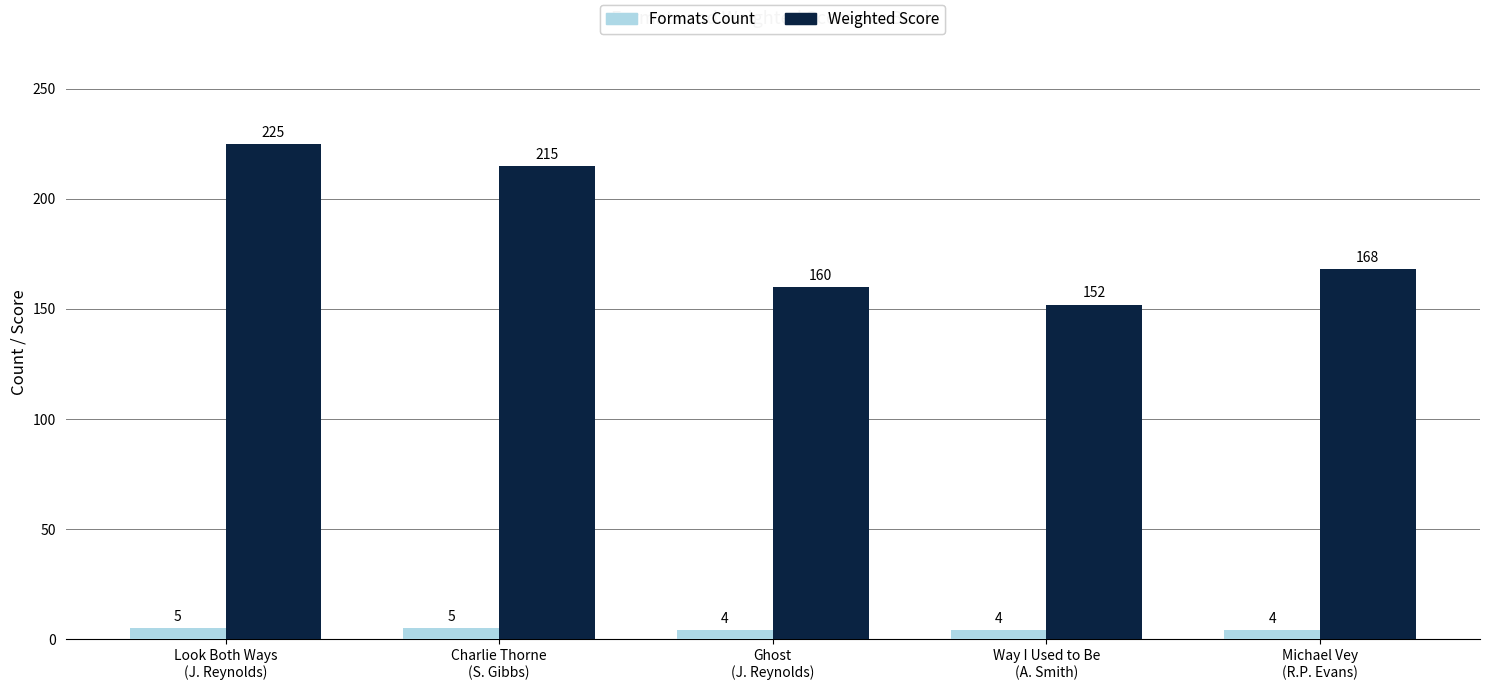

Is it true that Weighted Score equals 311 at Charlie Thorne
(S. Gibbs)?

False